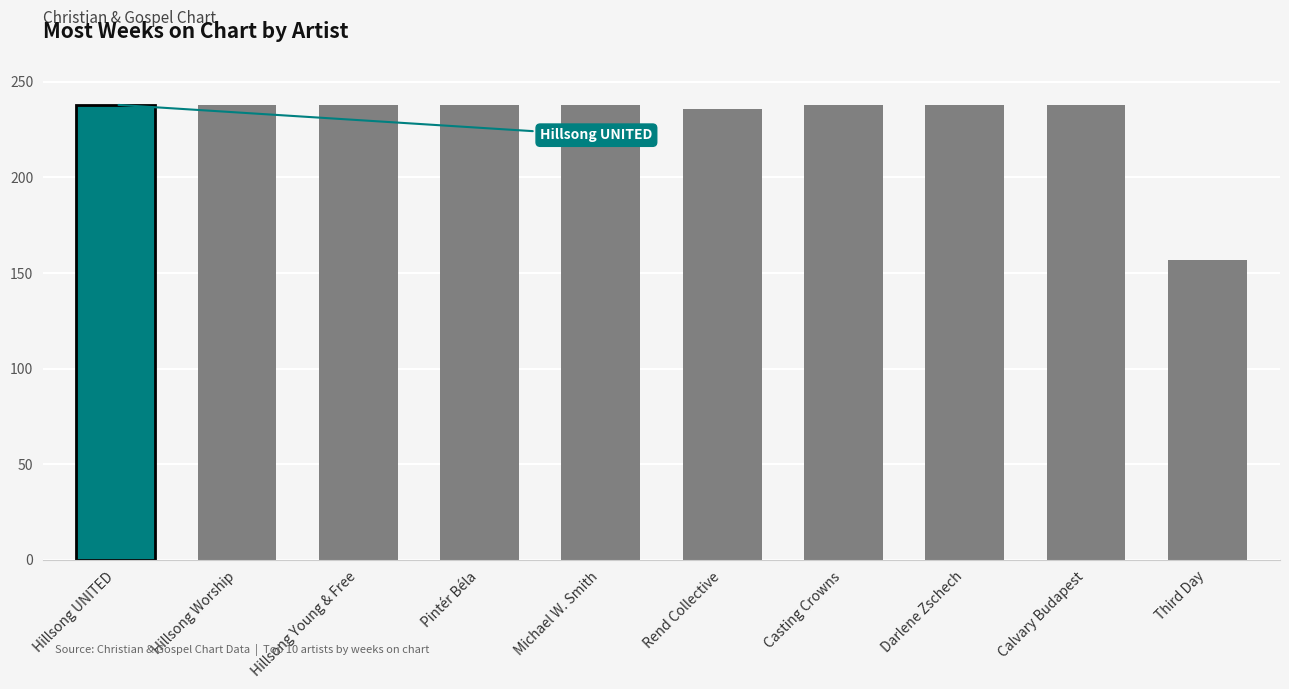

Reading left to right, list all the values displayed in this chart.

Hillsong UNITED=238	Hillsong Worship=238	Hillsong Young & Free=238	Pintér Béla=238	Michael W. Smith=238	Rend Collective=236	Casting Crowns=238	Darlene Zschech=238	Calvary Budapest=238	Third Day=157